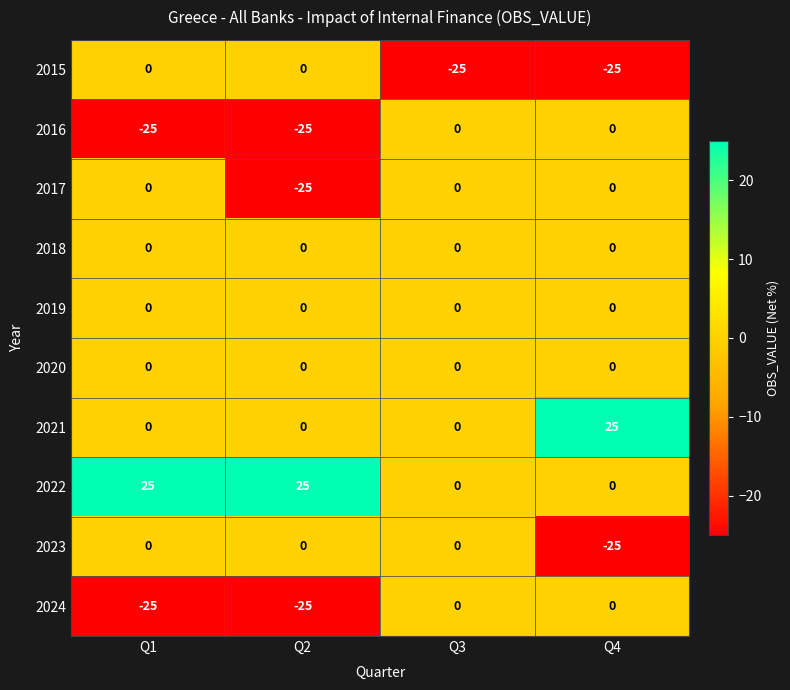

What is the spread (max minus min) of values at Q2?

50